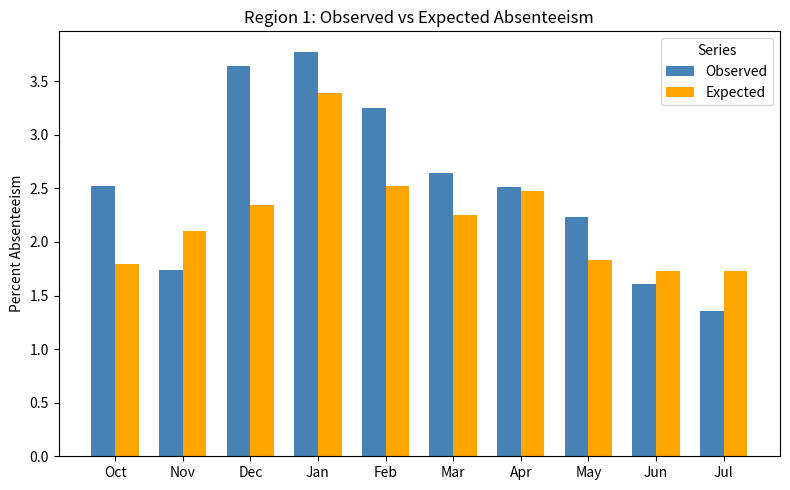

What is the difference between the second highest and second lowest values in the Observed series?

2.0